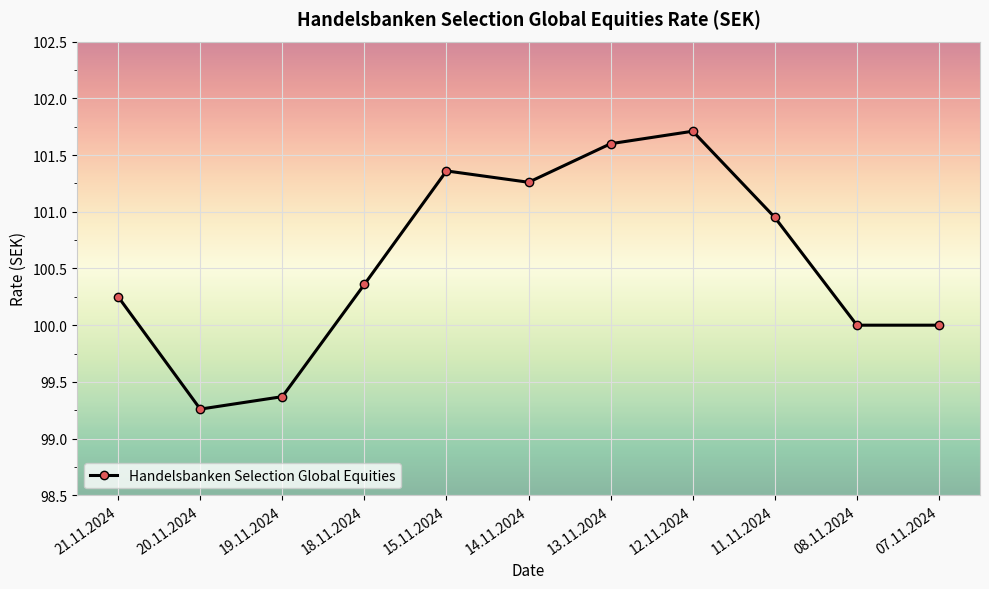

Which has a higher value, 07.11.2024 or 19.11.2024?

07.11.2024